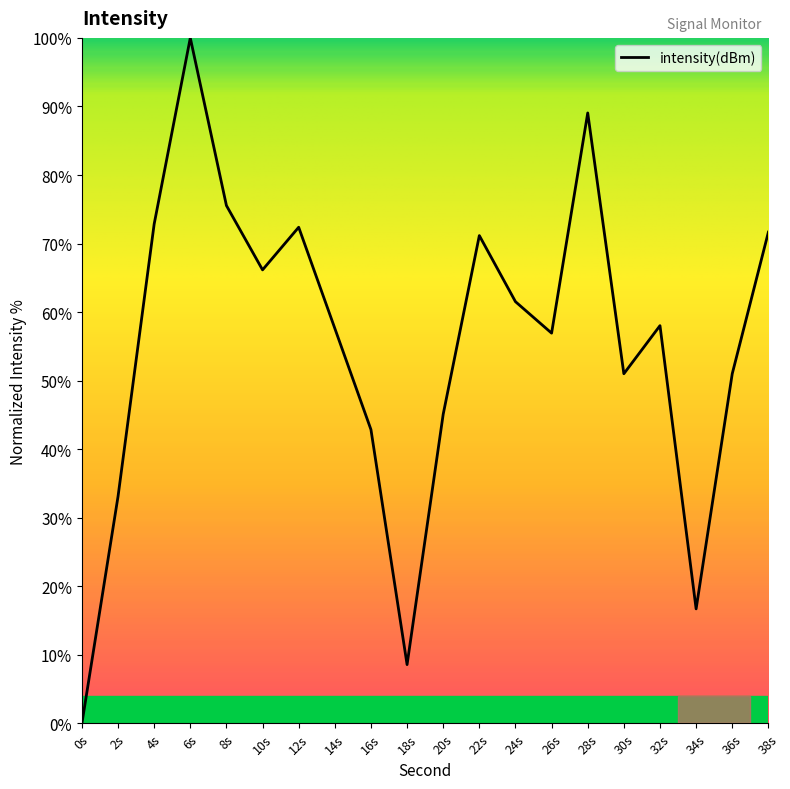

The chart shows a value of 103.1 at 14s. True or false?

False